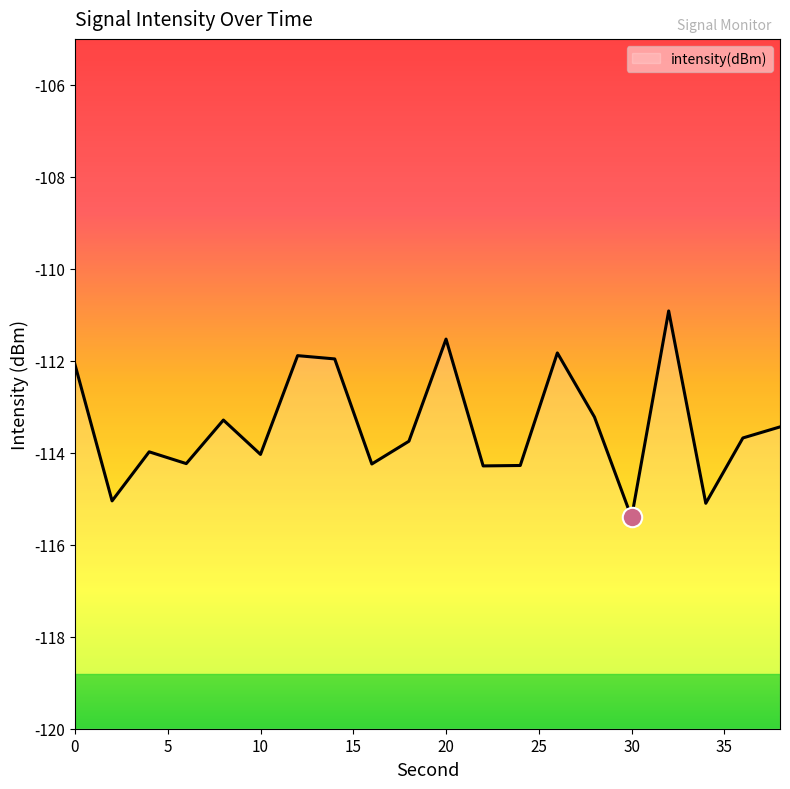

How many series are shown in this chart?

1